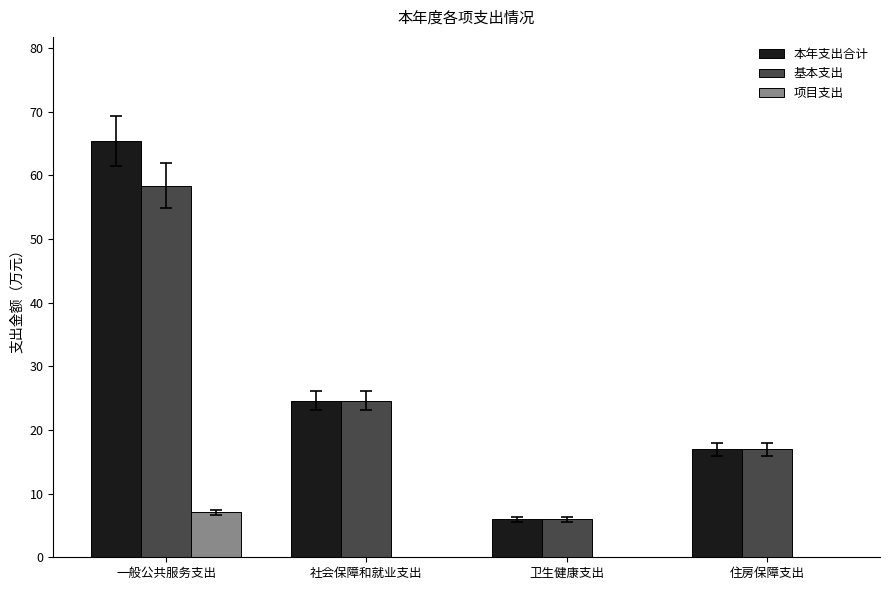

What is the spread (max minus min) of values at 住房保障支出?

17.0